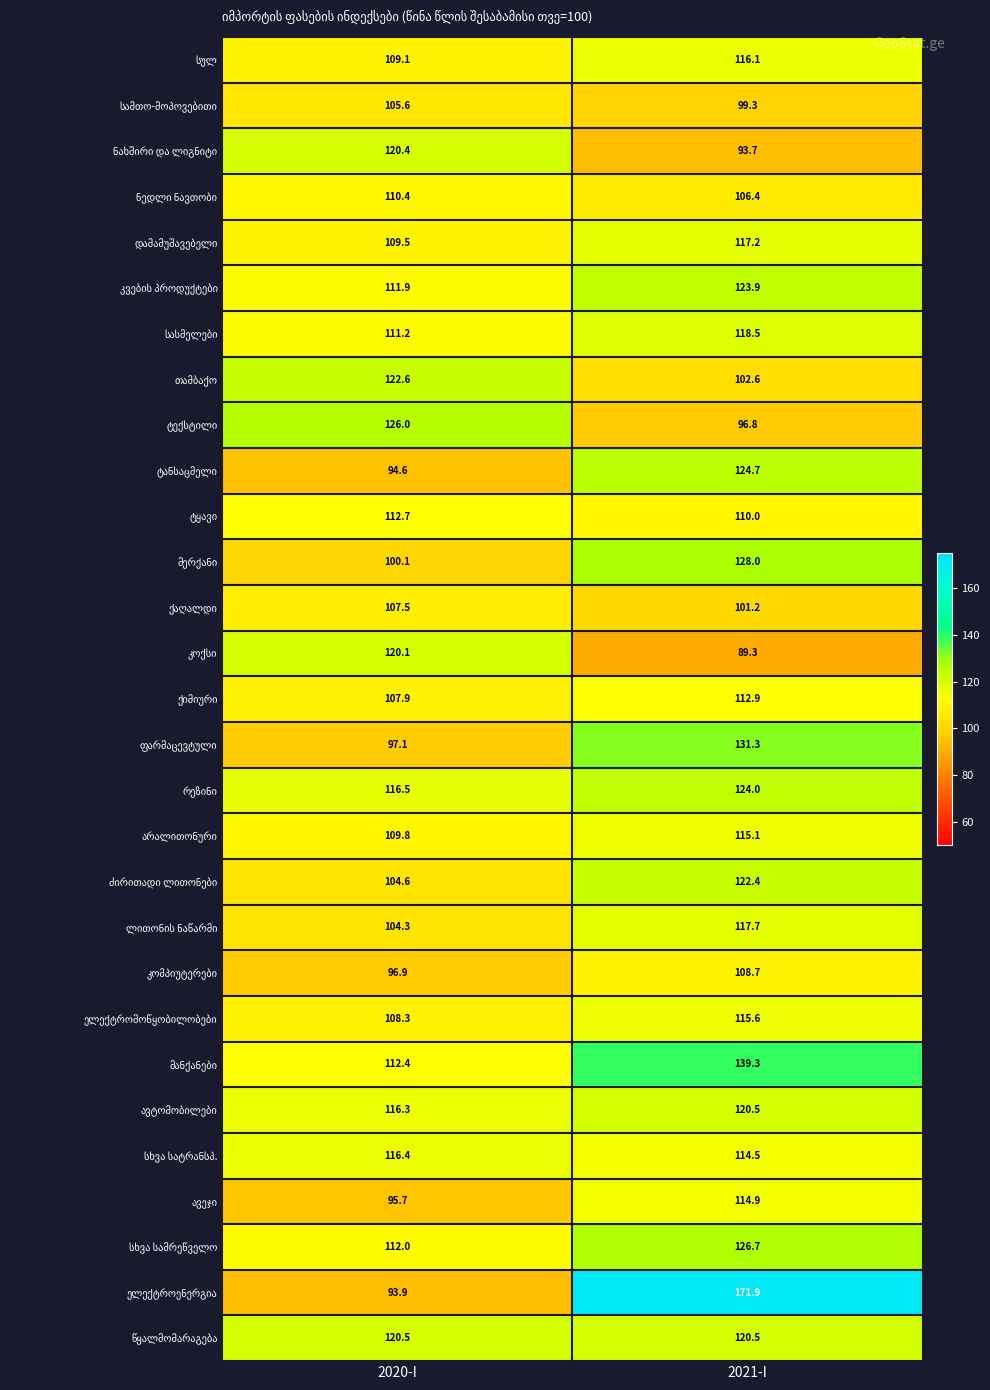

What is the total value across all series at 2020-I?

3174.3